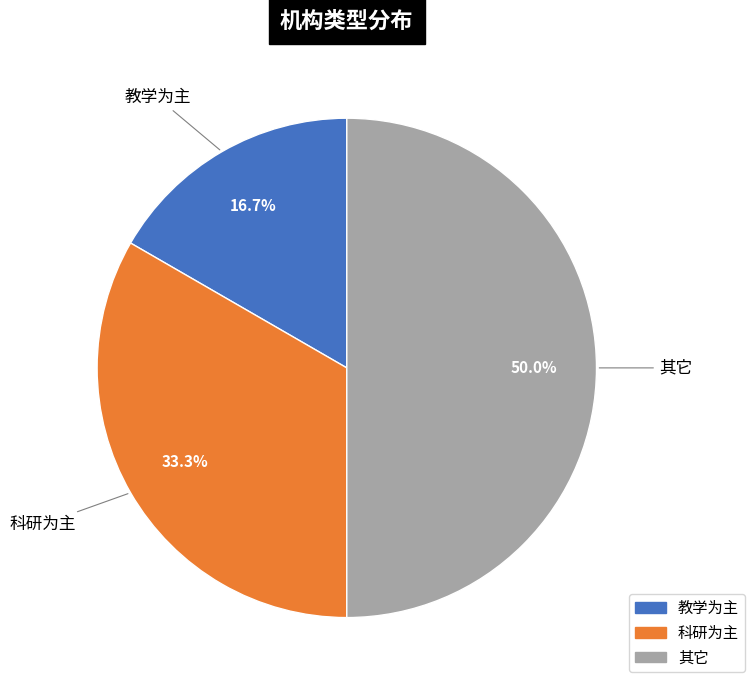

What portion of the pie excludes 教学为主?

83.3%